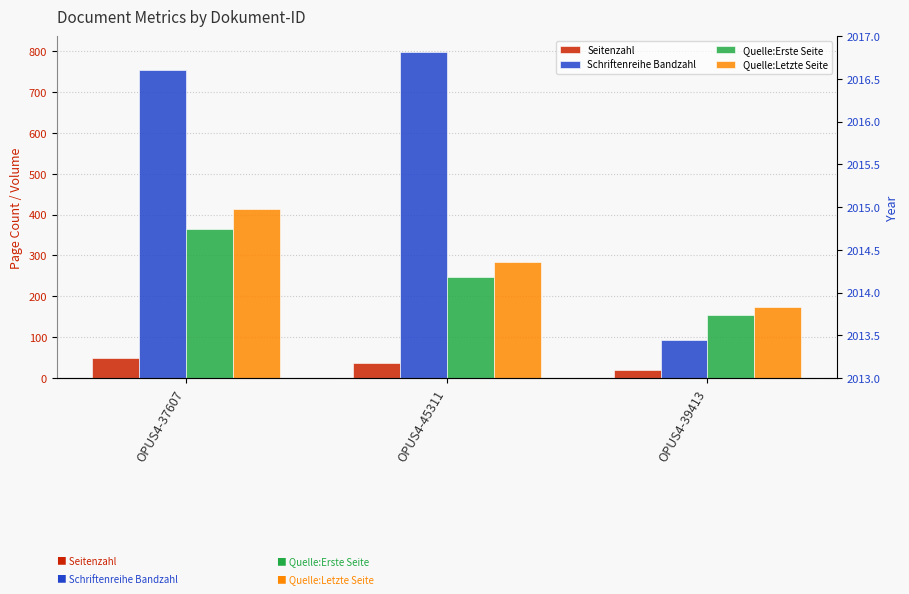

Which series has the largest total across all categories?

Schriftenreihe Bandzahl